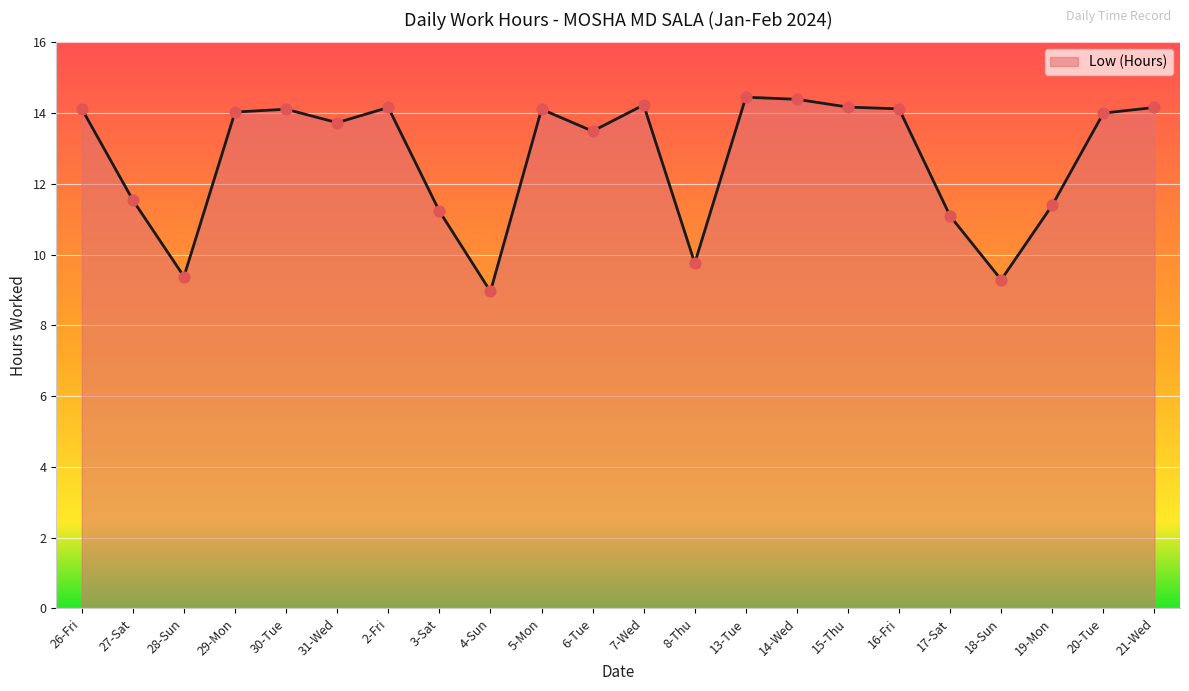

Approximately how many times larger is the value at 19-Mon compared to 17-Sat?

1.0